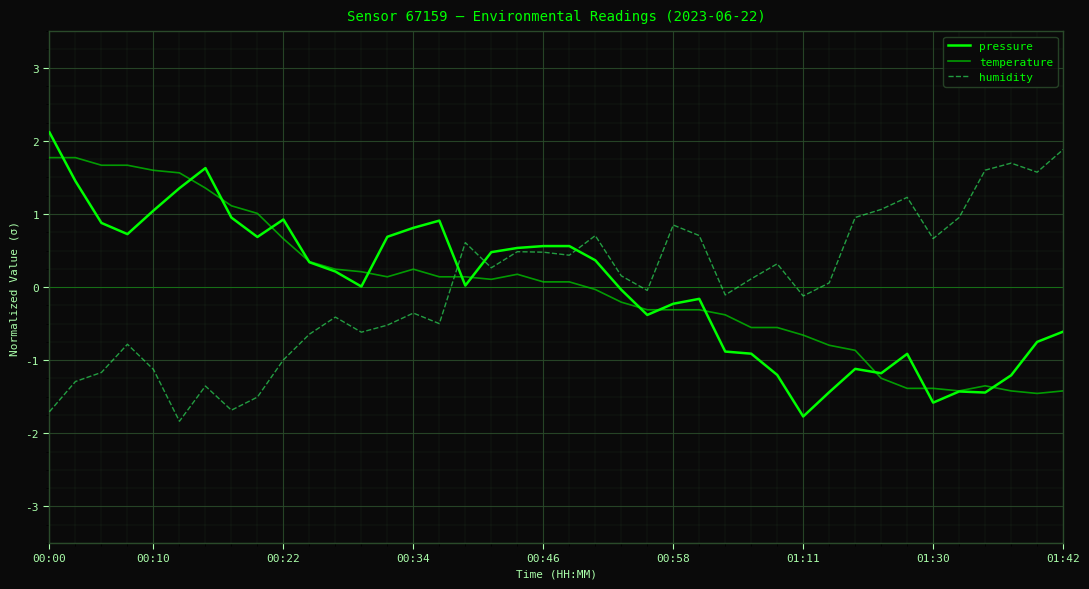

What is the lowest value of the pressure series?

-1.8